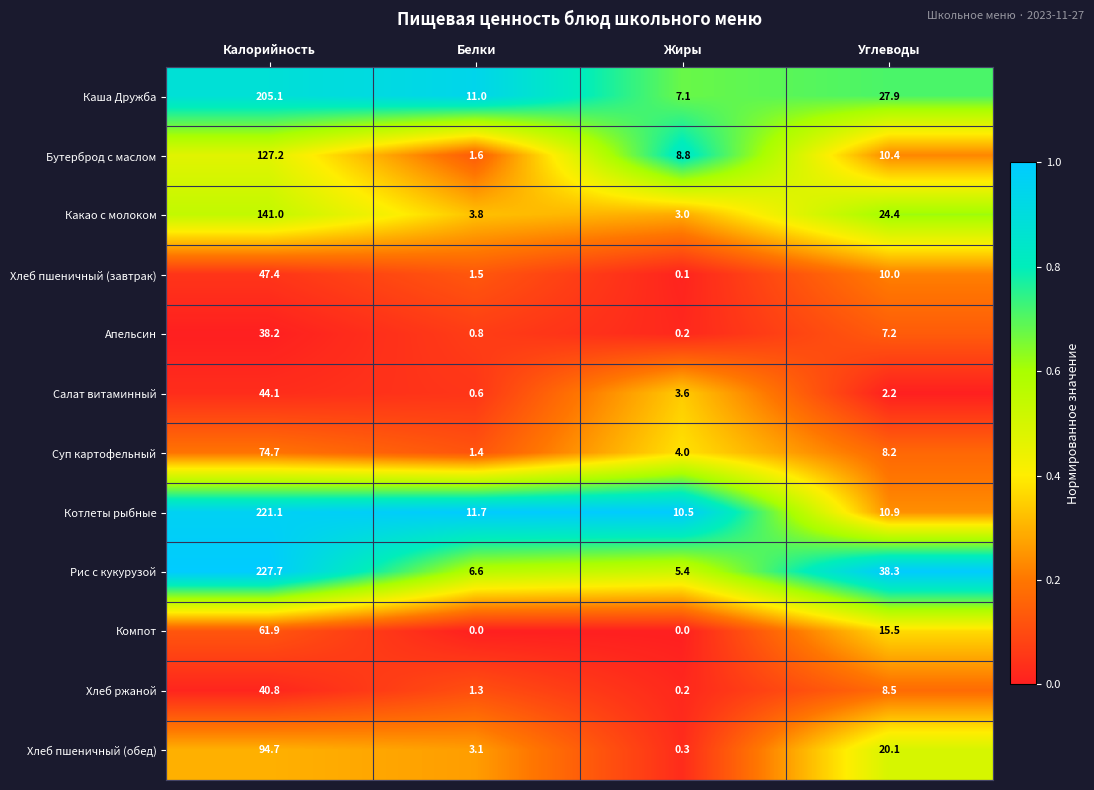

At which category is the sum across all series the highest?

Калорийность